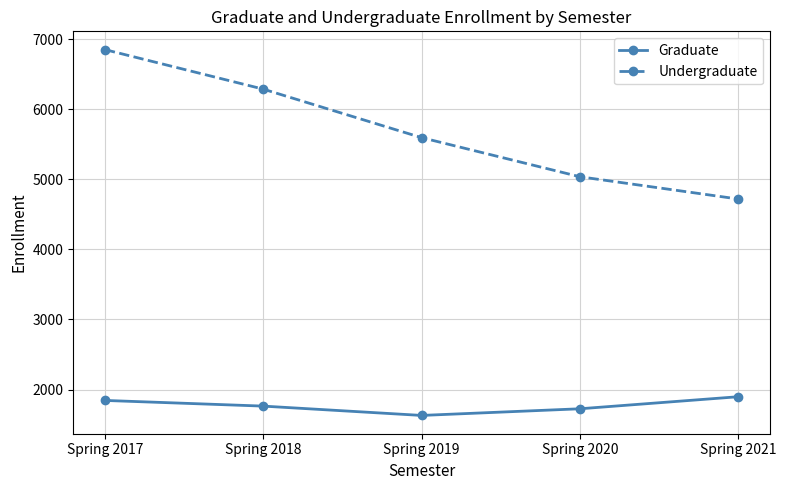

What is the greatest value displayed?

6851